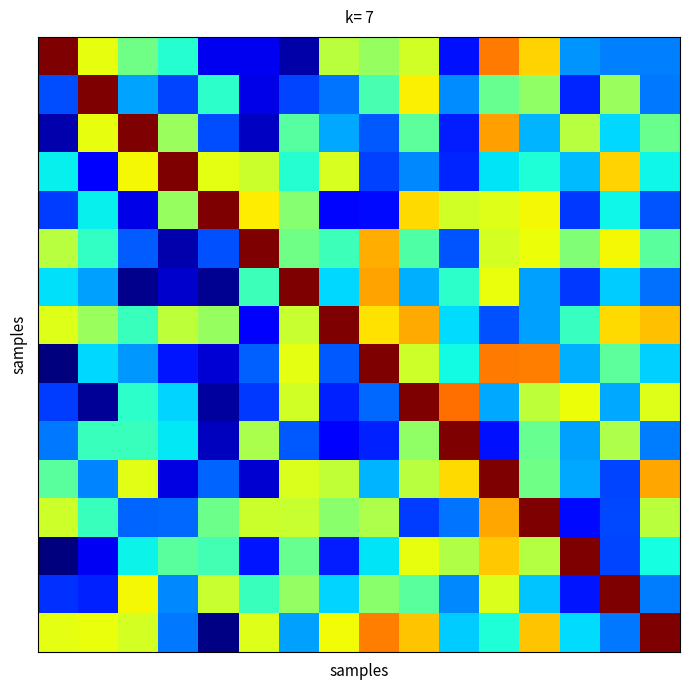

What is the maximum value shown in the chart?

10.0